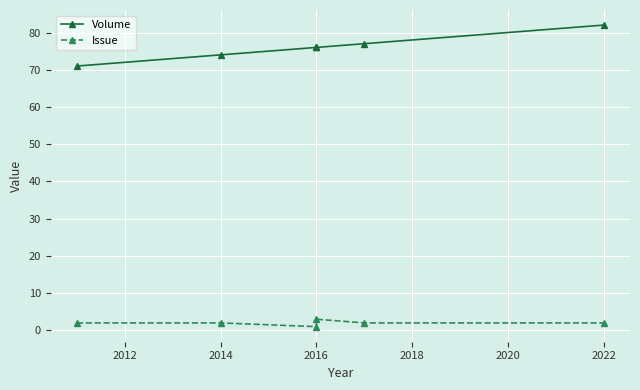

Reading left to right, what are all the values shown in this chart?

Volume: 71	74	76	76	77	82
Issue: 2	2	1	3	2	2